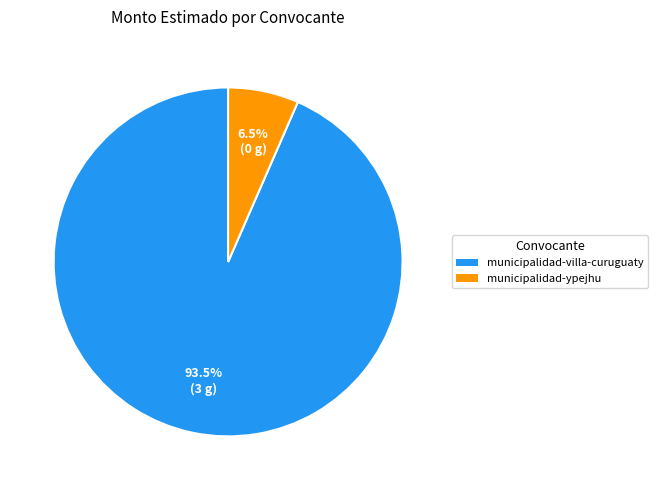

Which slice is the largest?

municipalidad-villa-curuguaty